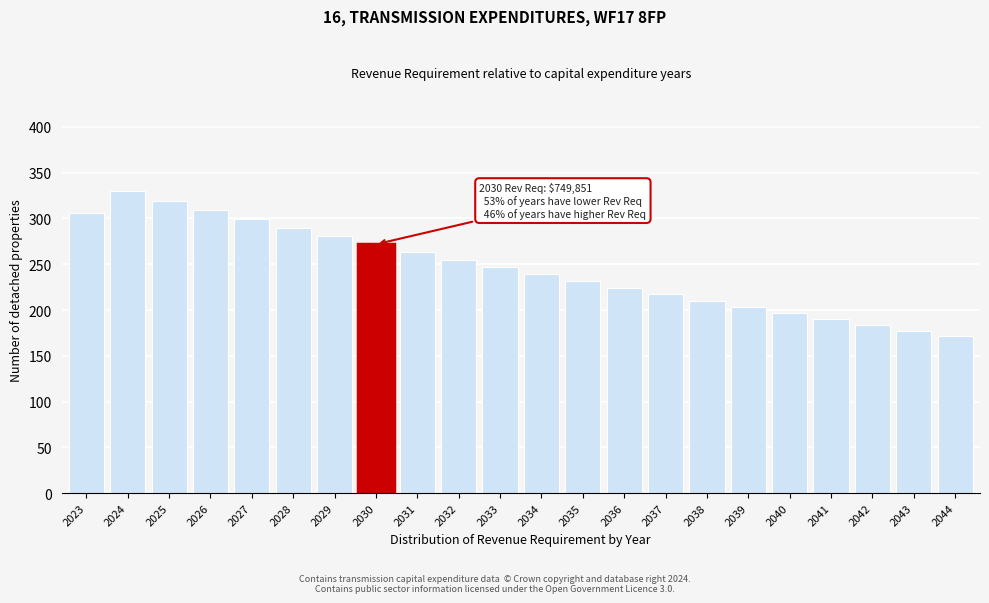

Reading left to right, transcribe all the data shown in this chart.

2023=305.8	2024=330.0	2025=319.3	2026=309.0	2027=299.2	2028=289.7	2029=280.6	2030=271.8	2031=263.3	2032=255.1	2033=247.1	2034=239.4	2035=231.9	2036=224.5	2037=217.4	2038=210.4	2039=203.5	2040=196.8	2041=190.2	2042=183.8	2043=177.4	2044=171.2